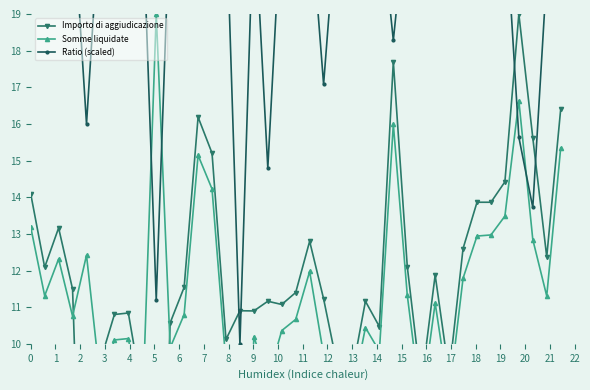

What are all the series names shown in the legend?

Importo di aggiudicazione, Somme liquidate, Ratio (scaled)